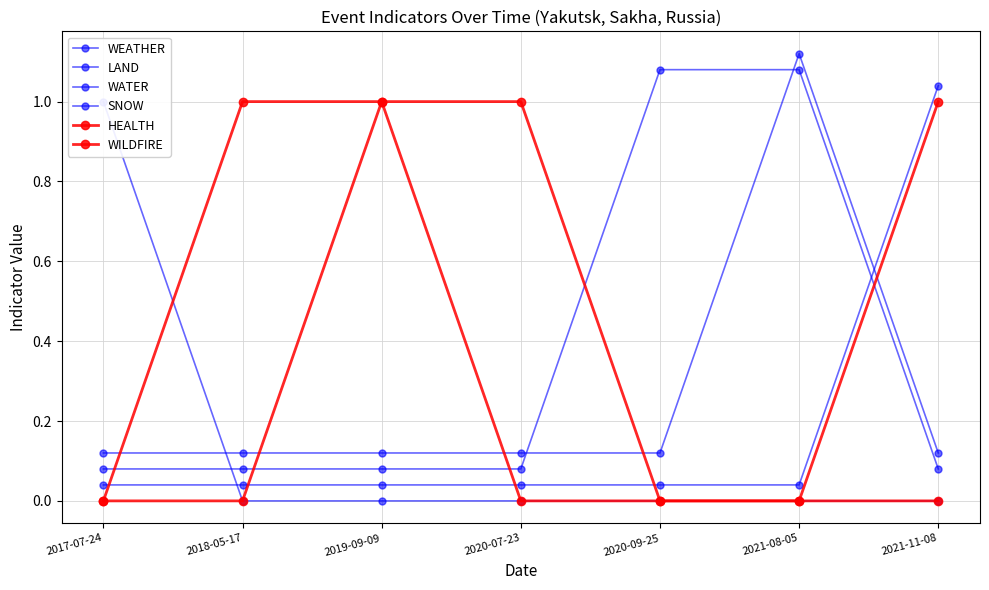

Reading left to right, list all the values displayed in this chart.

WEATHER: 1.0	0.0	0.0	0.0	0.0	0.0	0.0
LAND: 0.0	0.0	0.0	0.0	0.0	0.0	1.0
WATER: 0.1	0.1	0.1	0.1	1.1	1.1	0.1
SNOW: 0.1	0.1	0.1	0.1	0.1	1.1	0.1
HEALTH: 0.0	1.0	1.0	0.0	0.0	0.0	1.0
WILDFIRE: 0.0	0.0	1.0	1.0	0.0	0.0	0.0